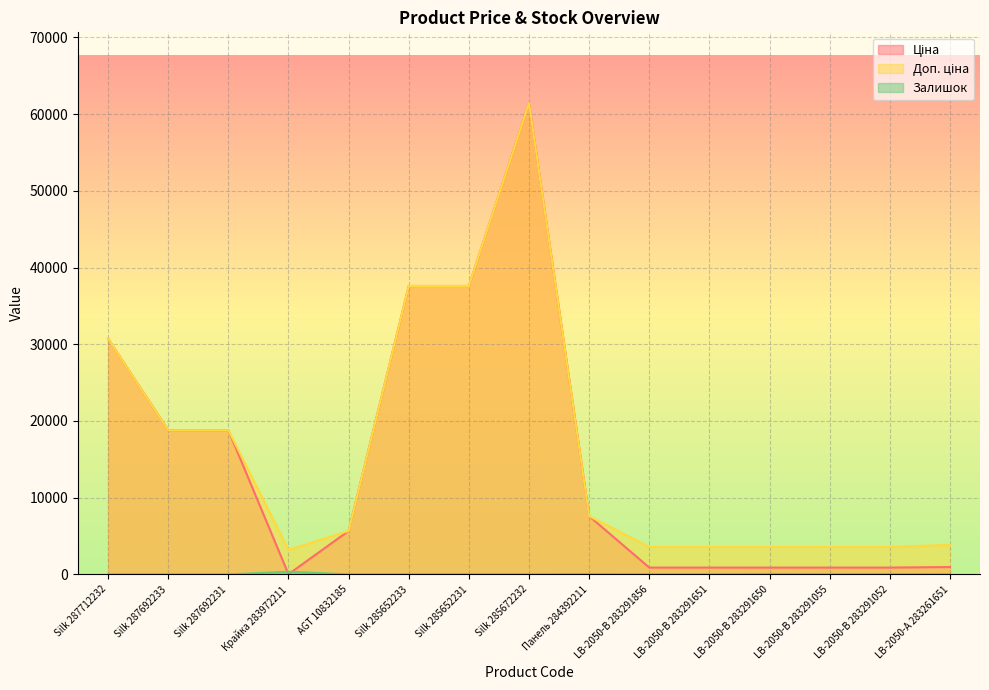

What is the total value across all series at LB-2050-В 283291055?

4488.5